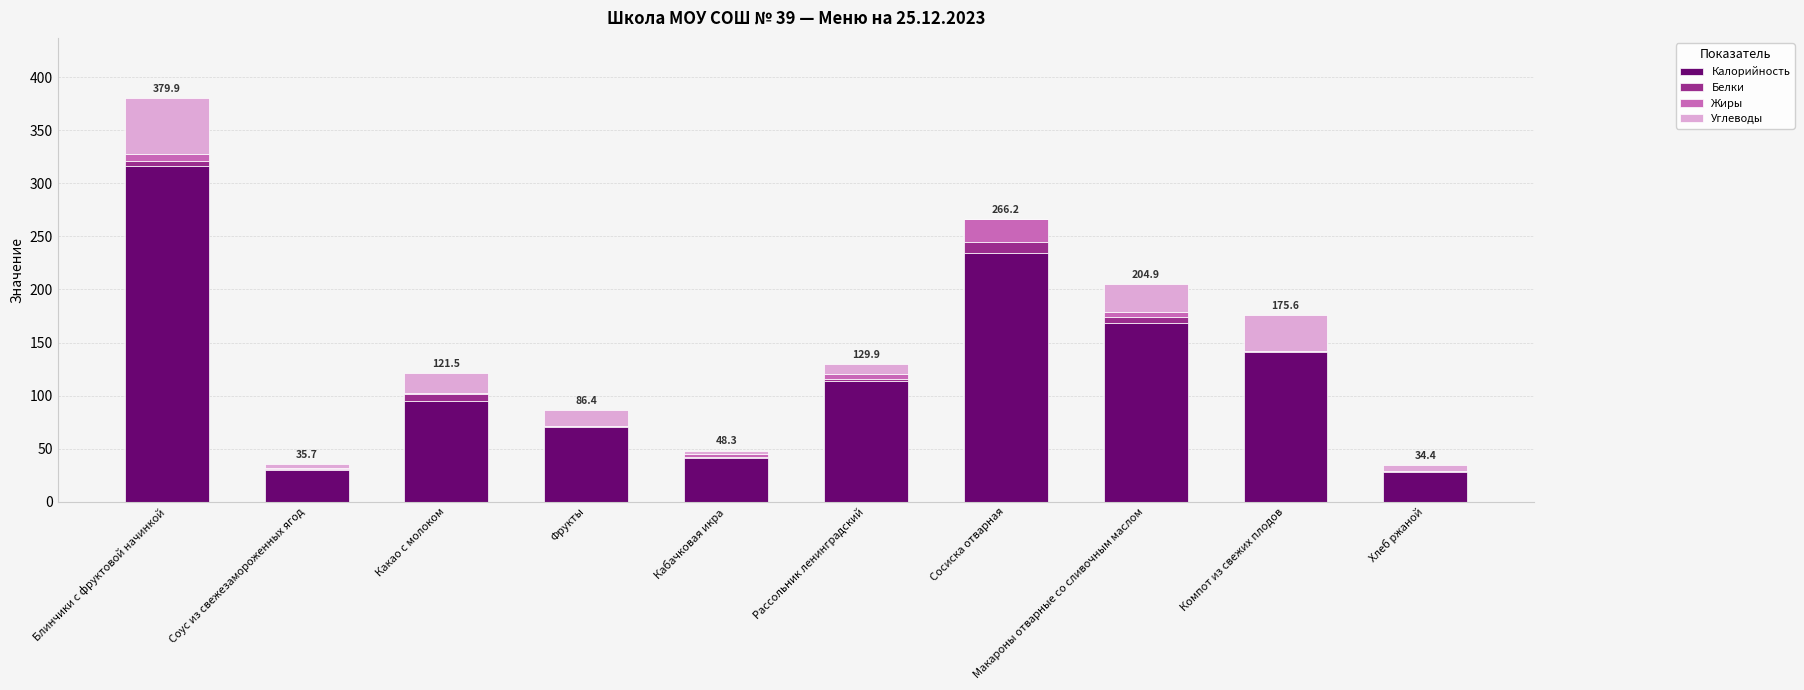

What are all the series names shown in the legend?

Калорийность, Белки, Жиры, Углеводы